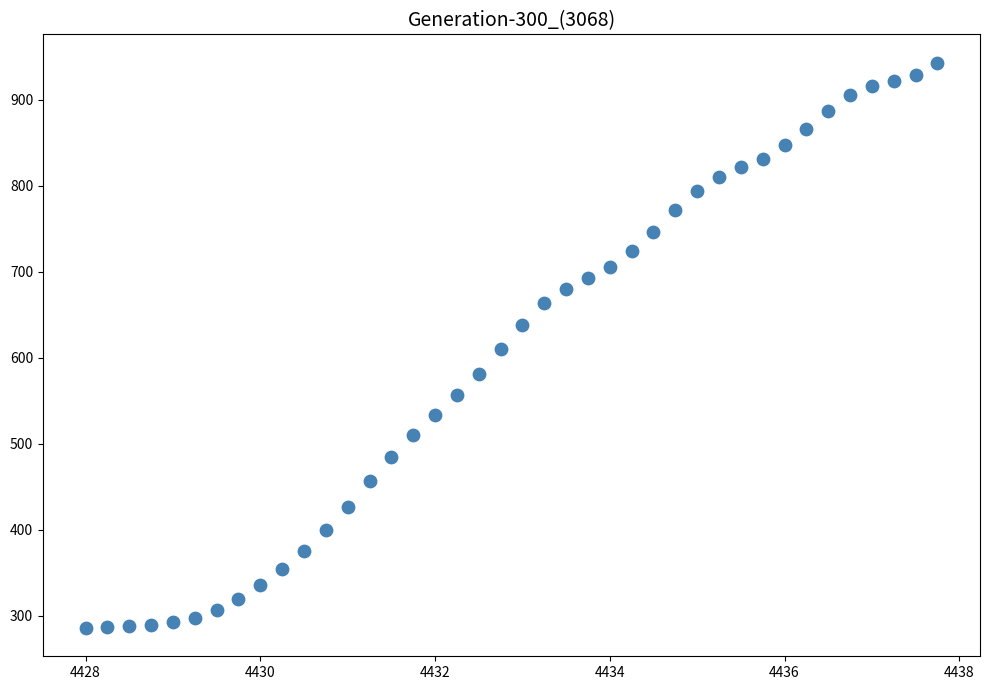

What is the range of Y values (max minus min)?

657.9